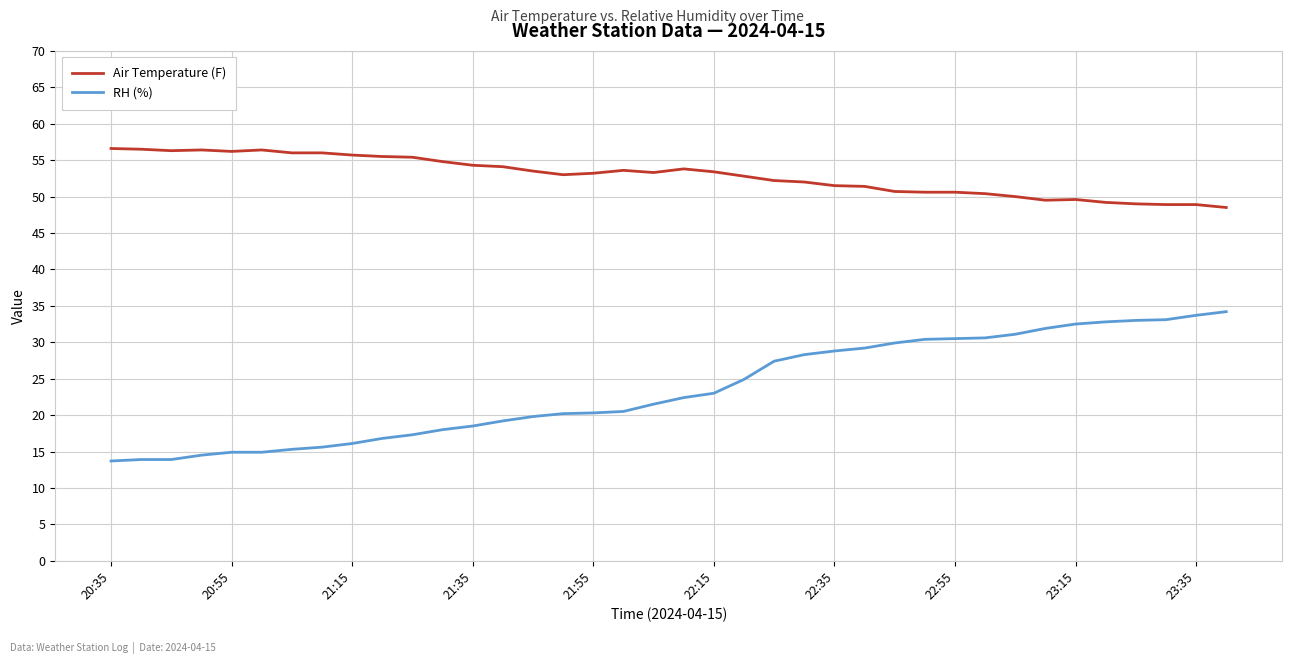

Which series has the widest spread of values?

RH (%)